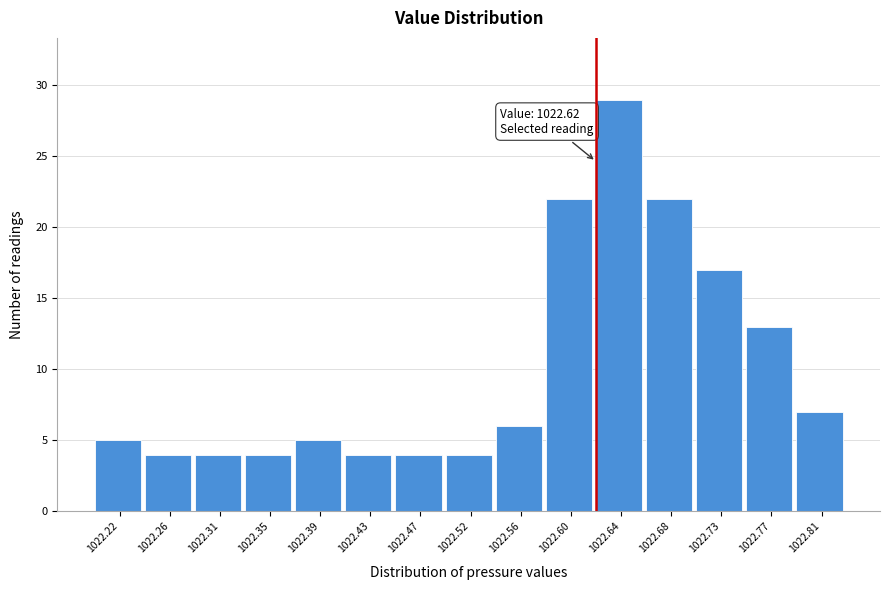

Over which range of the x-axis is the bar tallest?

1022.620 to 1022.662